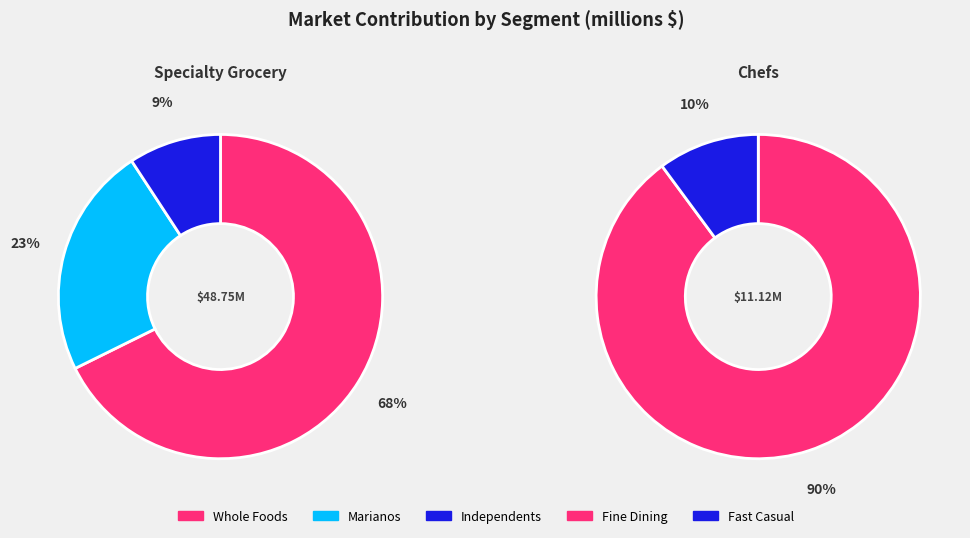

Which category has the biggest portion of the pie?

Whole Foods